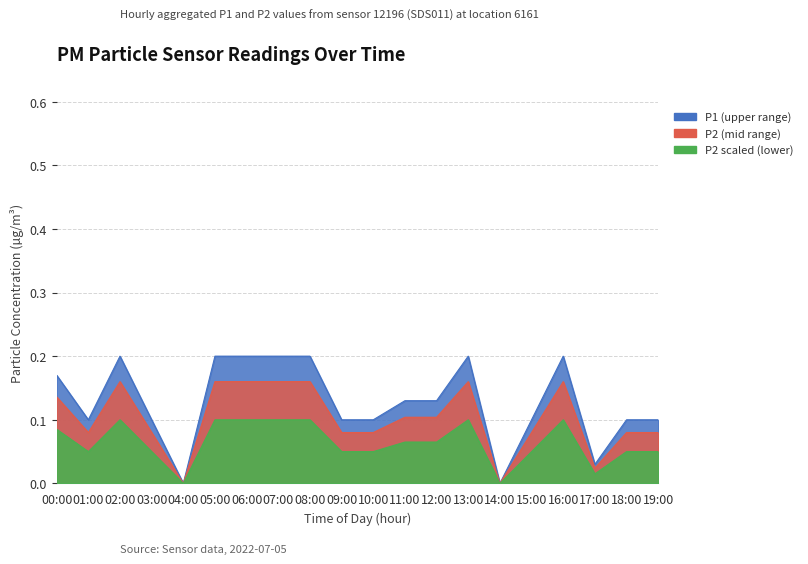

Which series has the widest spread of values?

P1